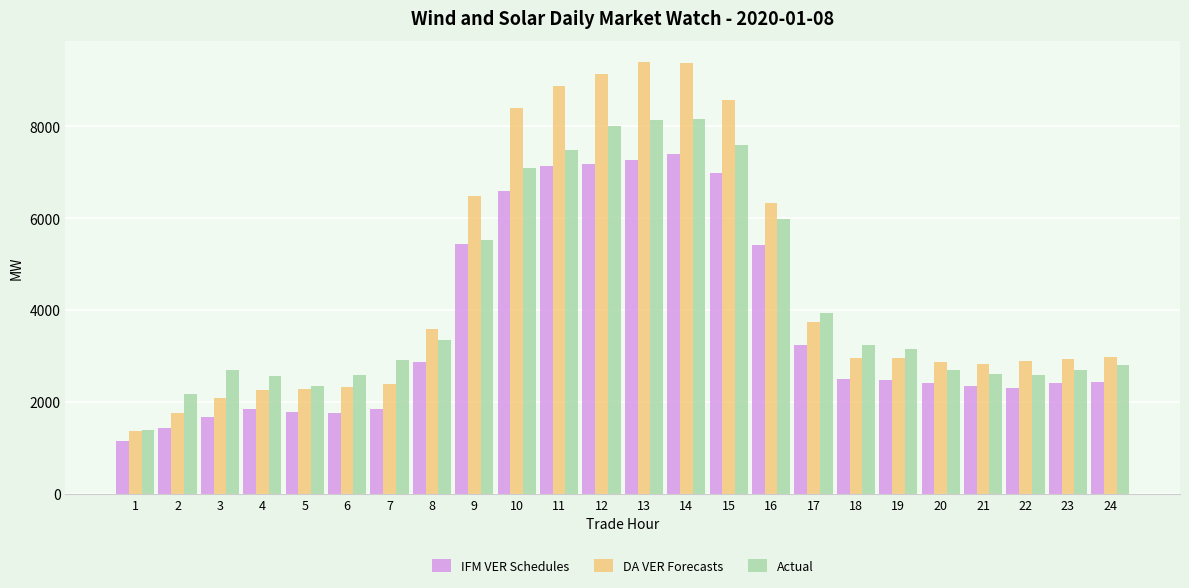

The value of DA VER Forecasts at 3 is 2846.8. True or false?

False